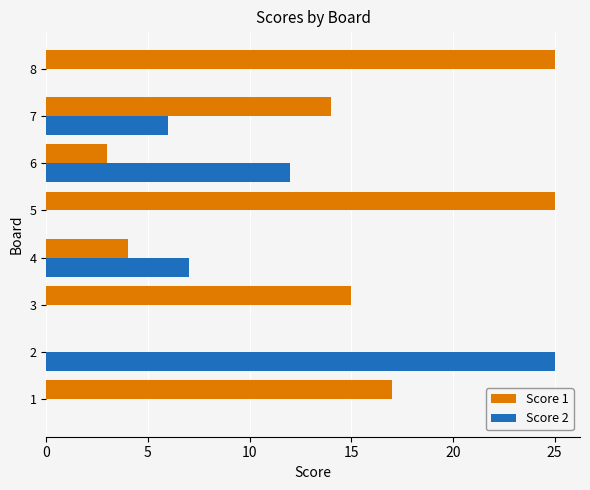

At which label is Score 2 closest to 12?

6